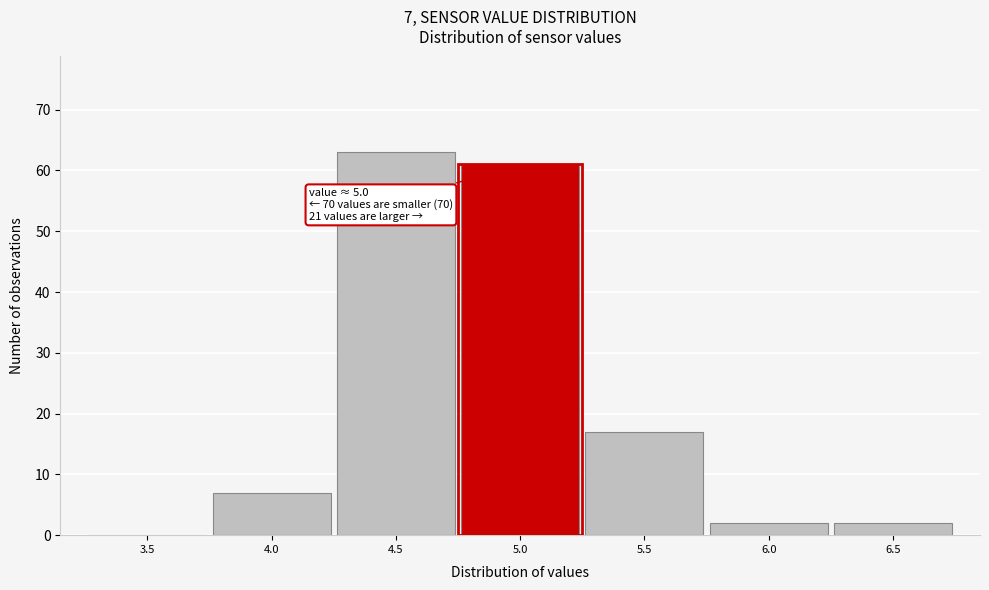

Reading left to right, list all the values displayed in this chart.

3.5=0	4.0=7	4.5=63	5.0=61	5.5=17	6.0=2	6.5=2